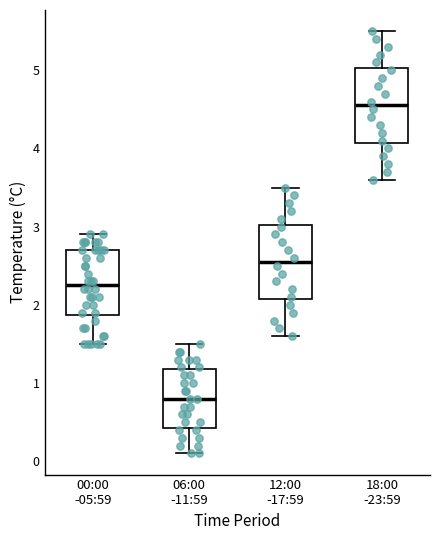

Reading left to right, transcribe this box plot: for each box, give where its median line is, the range the box spans, and where its two whiskers end, as read against the y-axis. The values are not printed on the chart, so give them approximately, as read against the axis.

00:00 -05:59: median 2.3, box 1.9 to 2.7, whiskers 1.5 to 2.9
06:00 -11:59: median 0.8, box 0.4 to 1.2, whiskers 0.1 to 1.5
12:00 -17:59: median 2.6, box 2.1 to 3.0, whiskers 1.6 to 3.5
18:00 -23:59: median 4.6, box 4.1 to 5.0, whiskers 3.6 to 5.5